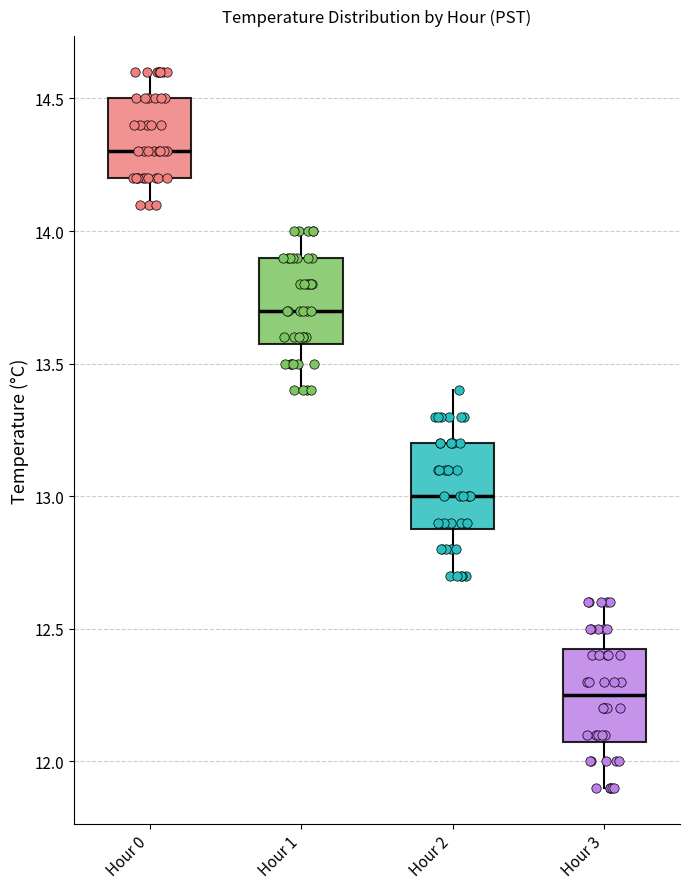

Reading left to right, read every box against the y-axis: the position of its median line, the range the box covers, and the ends of its whiskers. The values are not printed on the chart, so give them approximately, as read against the axis.

Hour 0: median 14.30, box 14.20 to 14.50, whiskers 14.10 to 14.60
Hour 1: median 13.70, box 13.60 to 13.90, whiskers 13.40 to 14.00
Hour 2: median 13.00, box 12.90 to 13.20, whiskers 12.70 to 13.40
Hour 3: median 12.25, box 12.10 to 12.45, whiskers 11.90 to 12.60